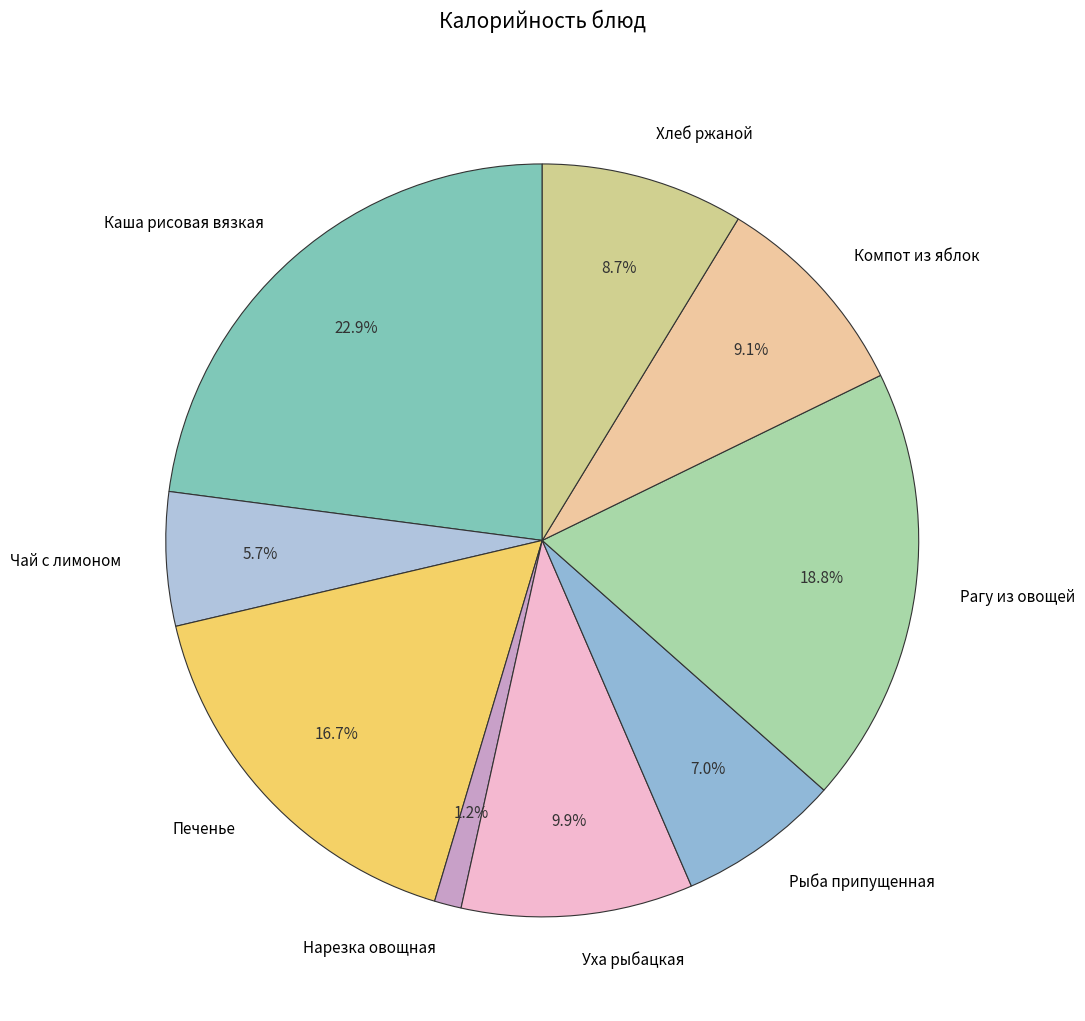

How much of the chart is everything except Хлеб ржаной?

91.3%